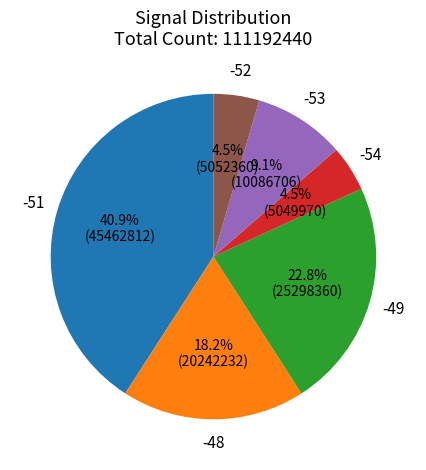

Is there a majority slice in this chart?

No